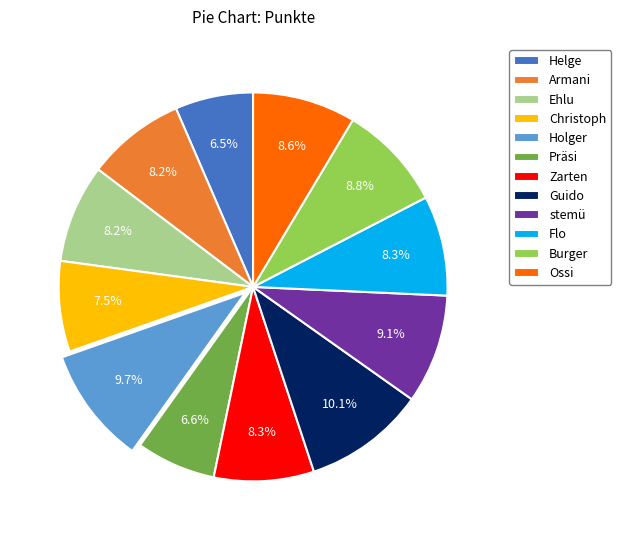

To the nearest percent, what is the average slice percentage?

8%